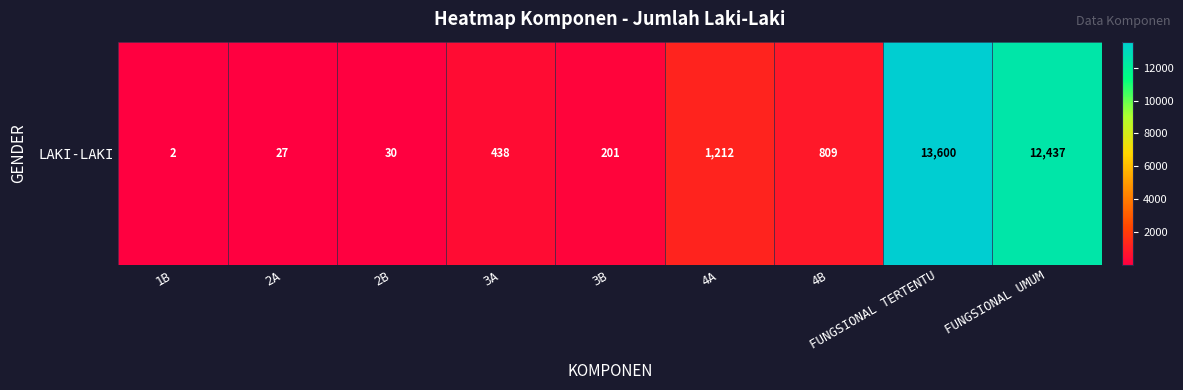

How many categories are shown in the chart?

9